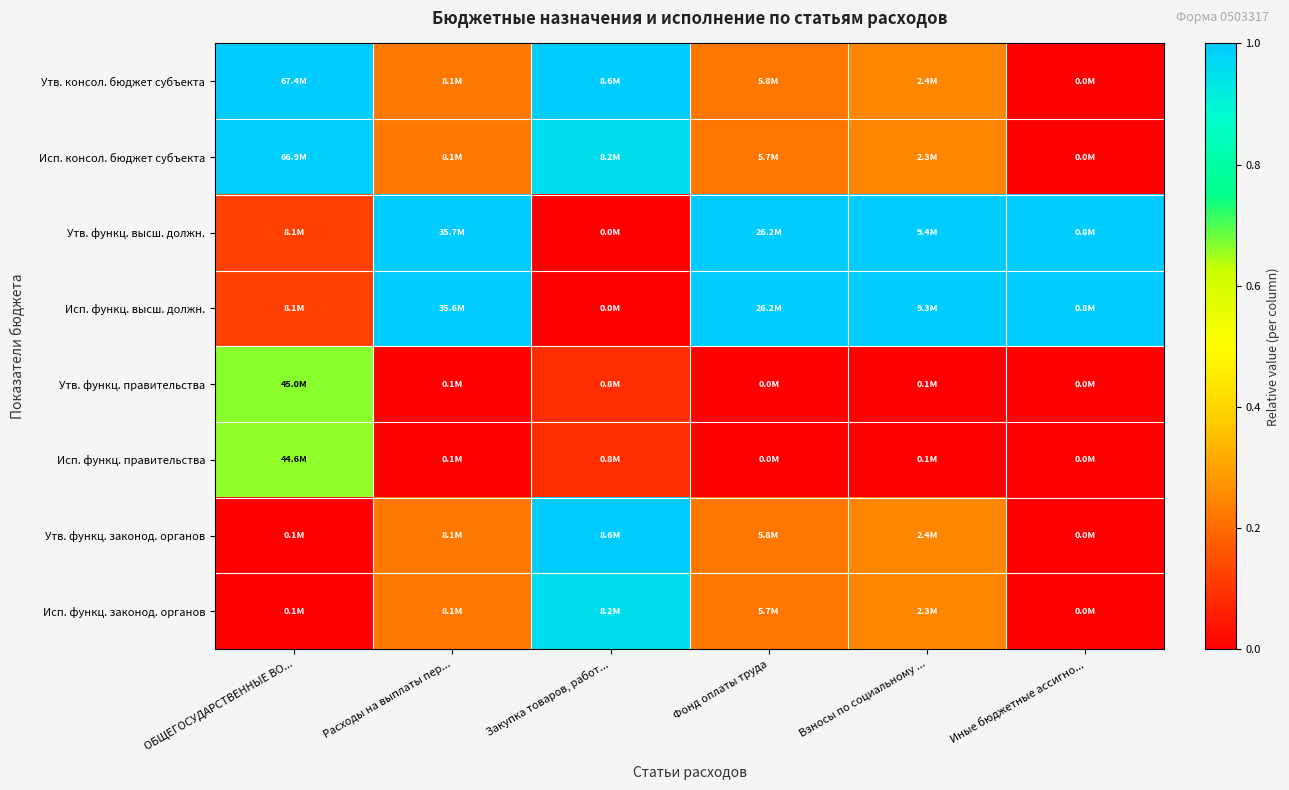

Between Иные бюджетные ассигно... and Фонд оплаты труда, which is larger?

Фонд оплаты труда